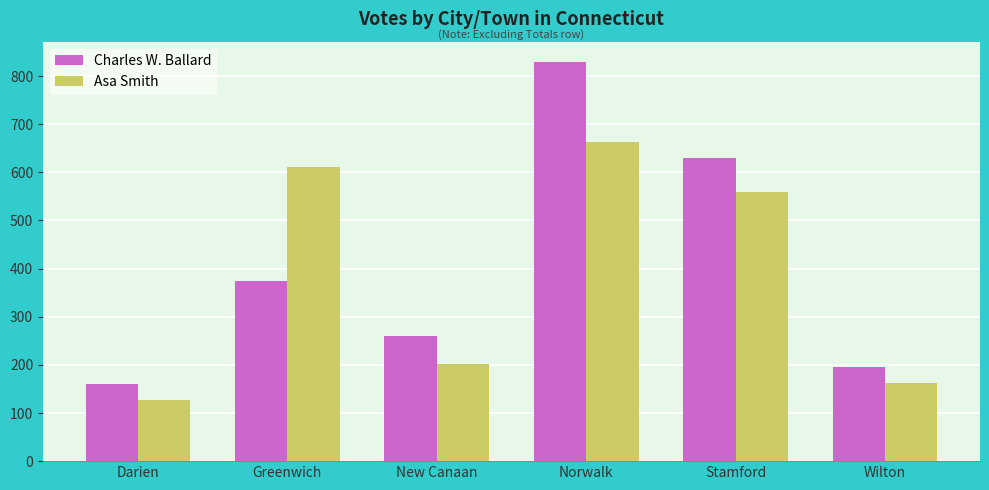

What is the label of the 6th bar from the right?

Darien